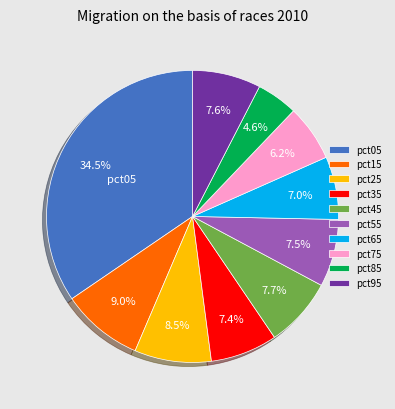

Do pct65 and pct25 together represent more than half of the pie?

No